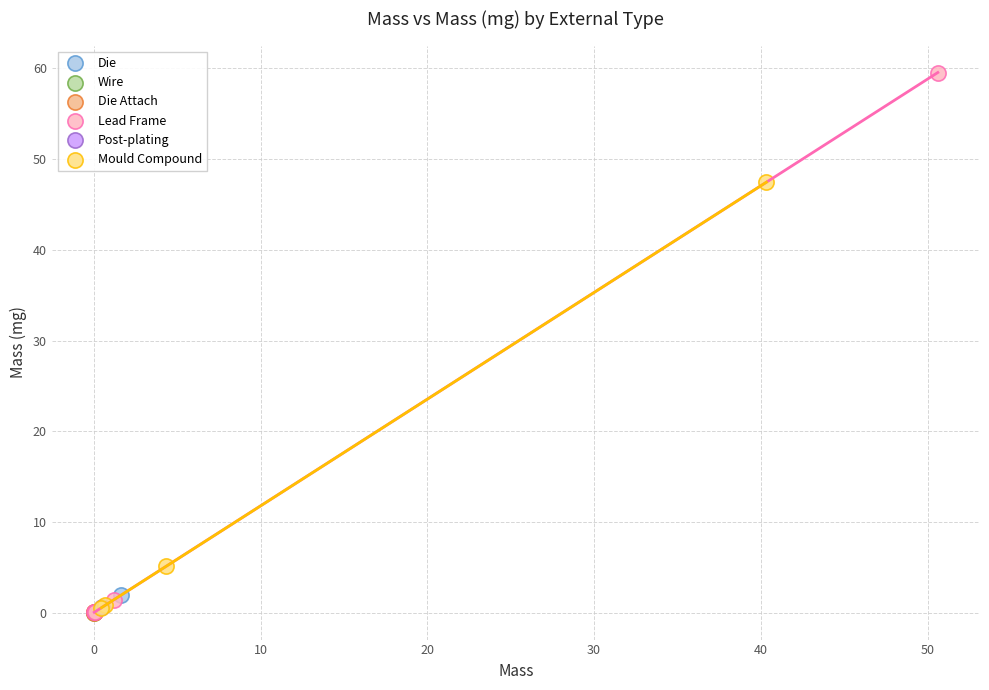

Which series reaches the maximum Y coordinate?

Lead Frame